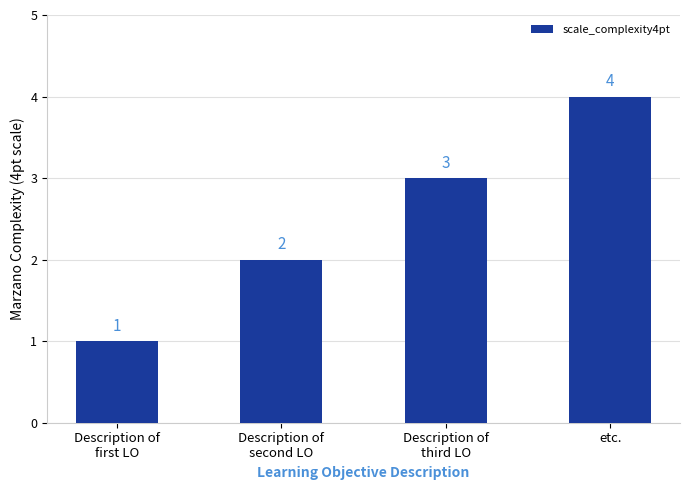

Does the chart contain any negative values?

No